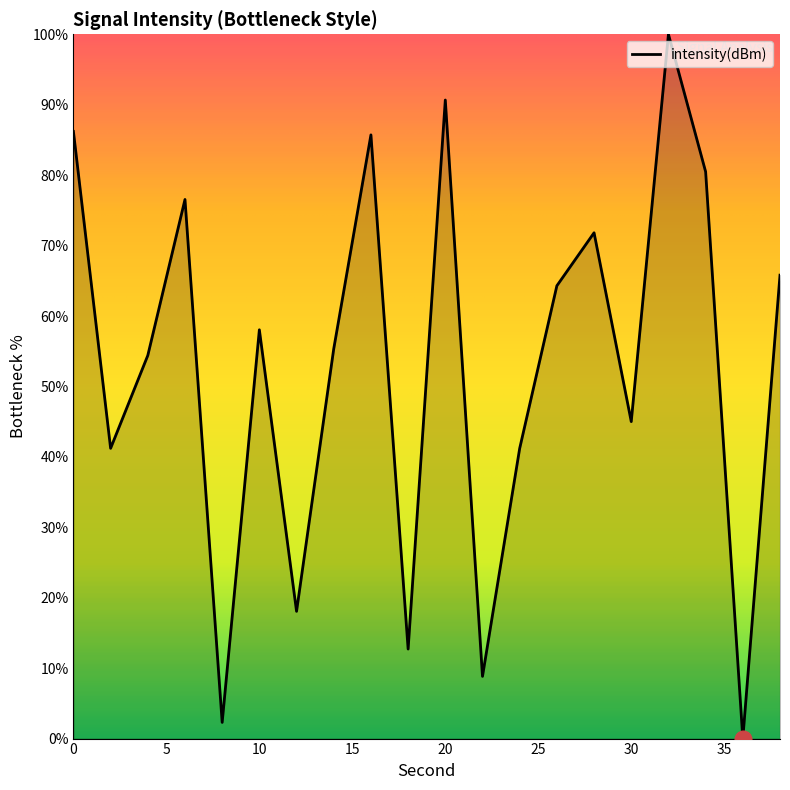

What is the difference between the second highest and second lowest values?

88.4